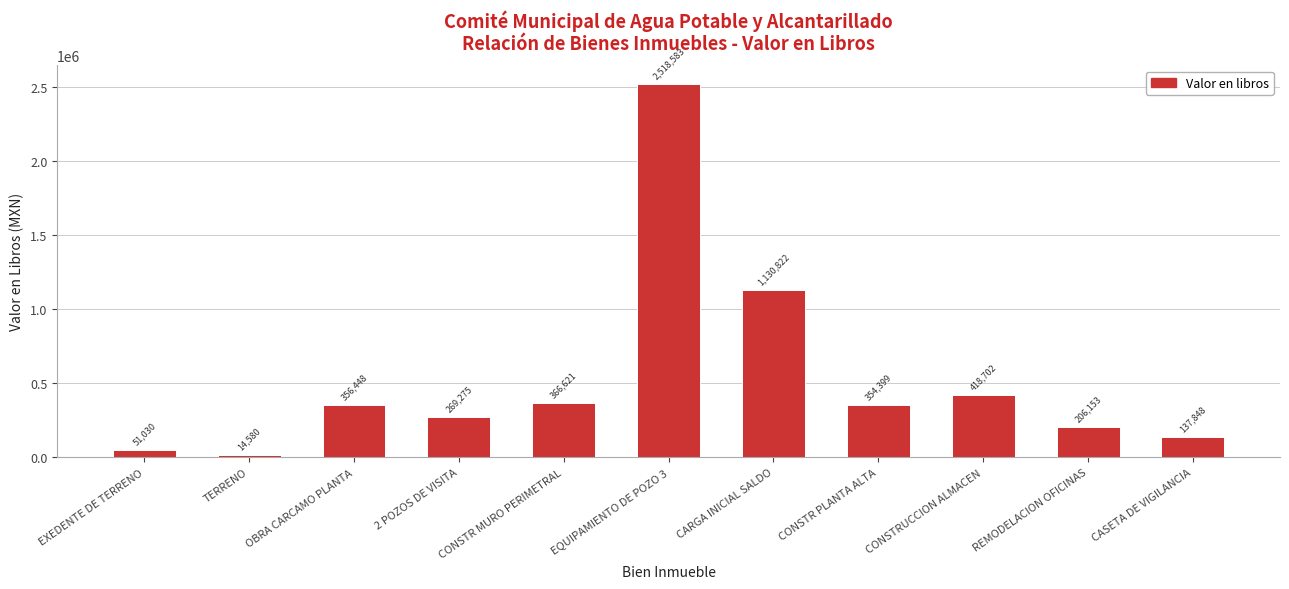

Count the number of data series in this chart.

1